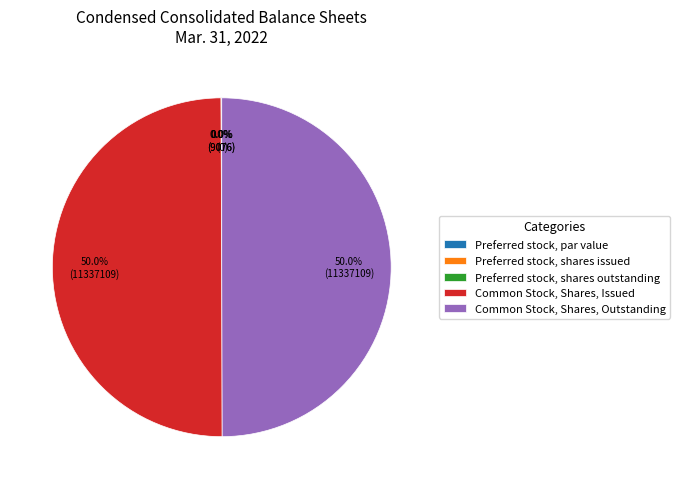

What percentage is NOT represented by Common Stock, Shares, Issued?

50.0%